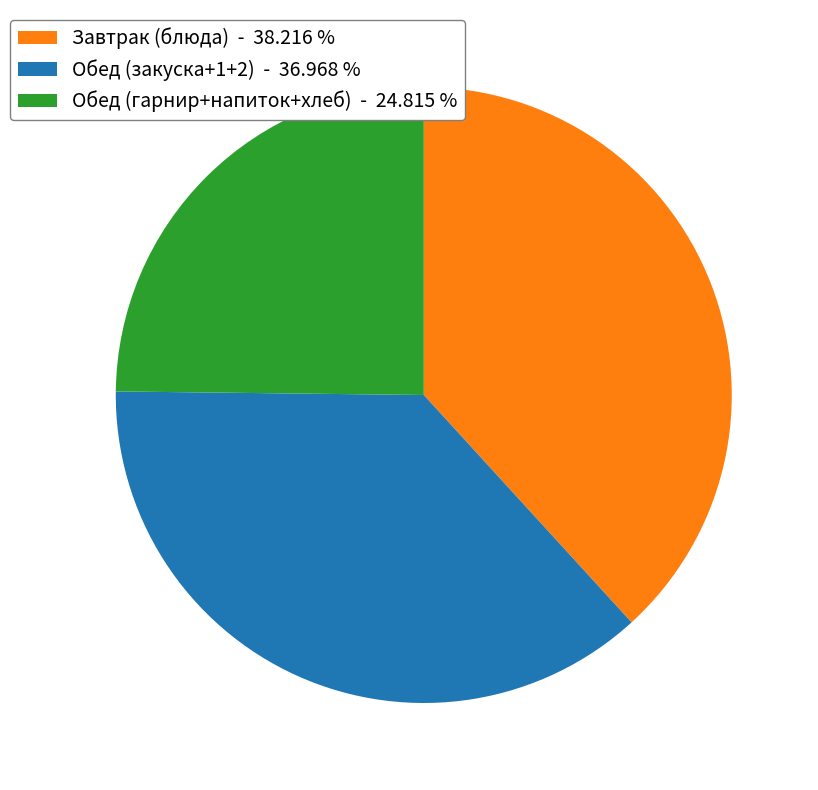

Does any single category account for the majority?

No